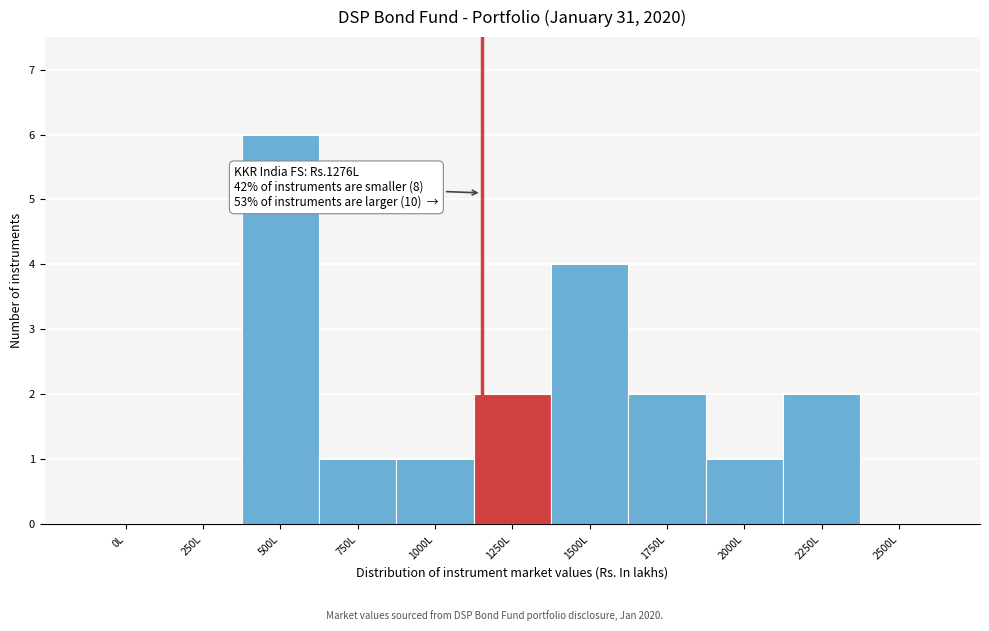

Reading left to right, extract all data points from this chart.

0L=0	250L=0	500L=6	750L=1	1000L=1	1250L=2	1500L=4	1750L=2	2000L=1	2250L=2	2500L=0